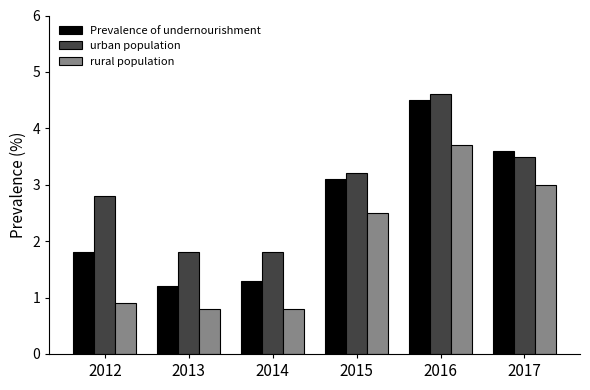

Which series has the largest total across all categories?

urban population